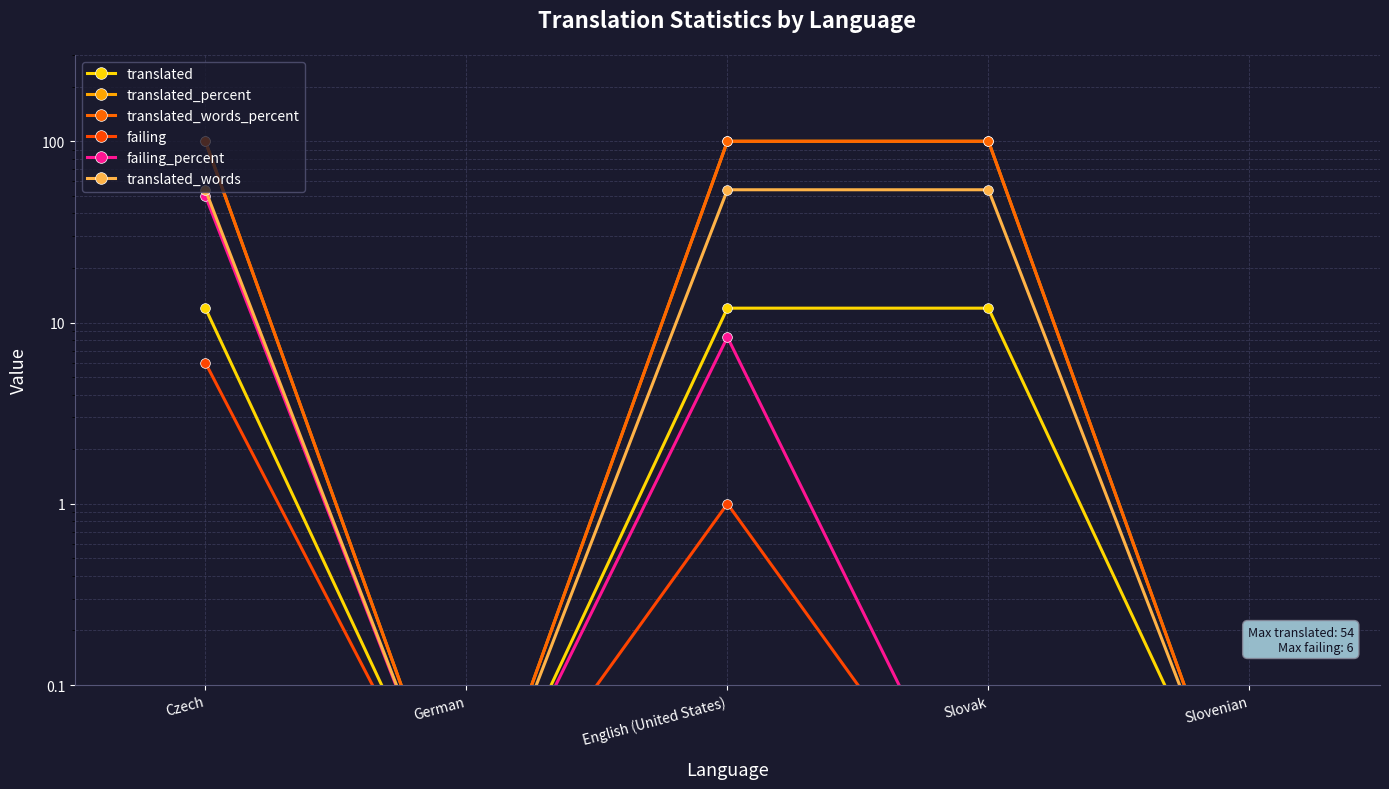

How many lines are shown in the chart?

6